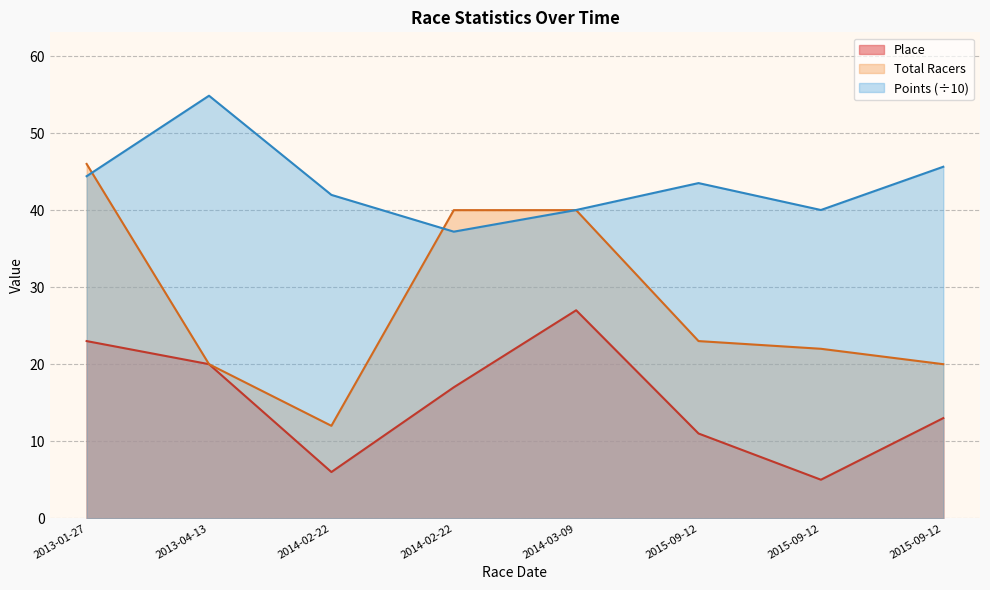

What is the difference between the Points values at 2015-09-12 and 2015-09-12?

5.6